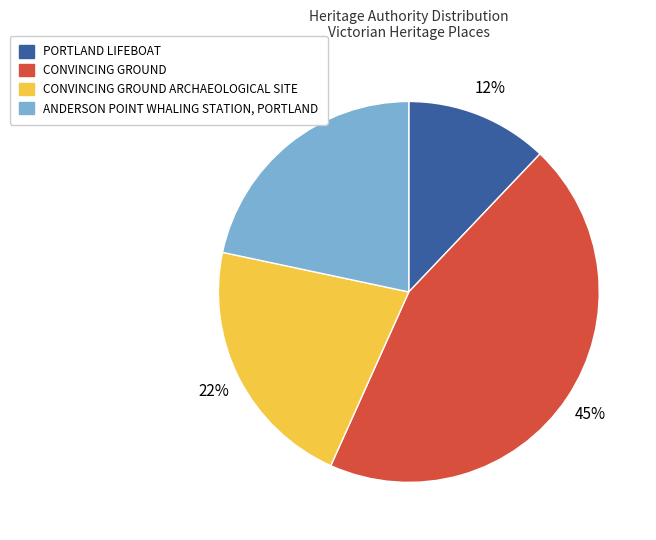

Is CONVINCING GROUND the majority of the pie?

No